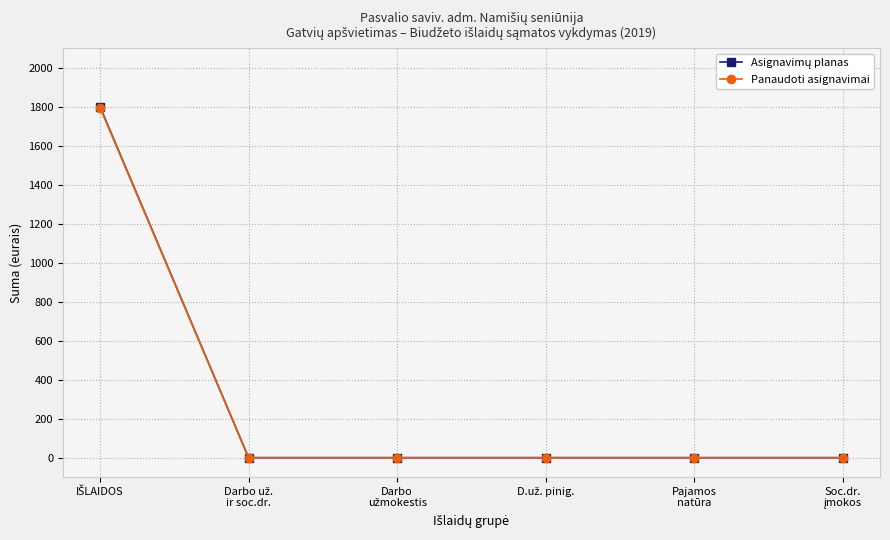

What is the greatest value displayed?

1800.0